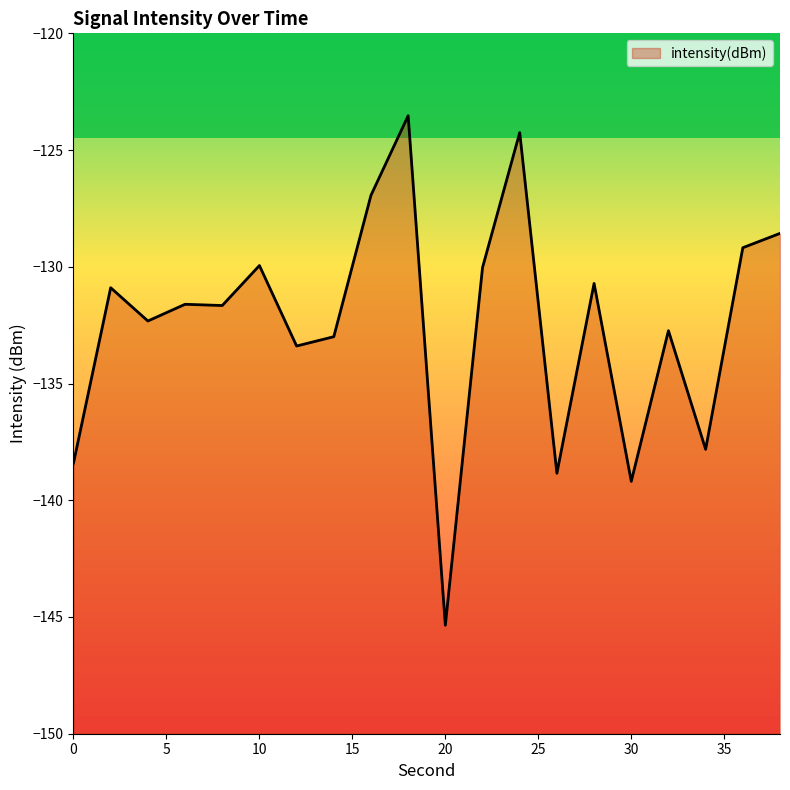

What is the change in value from 0 to 32?

+5.7